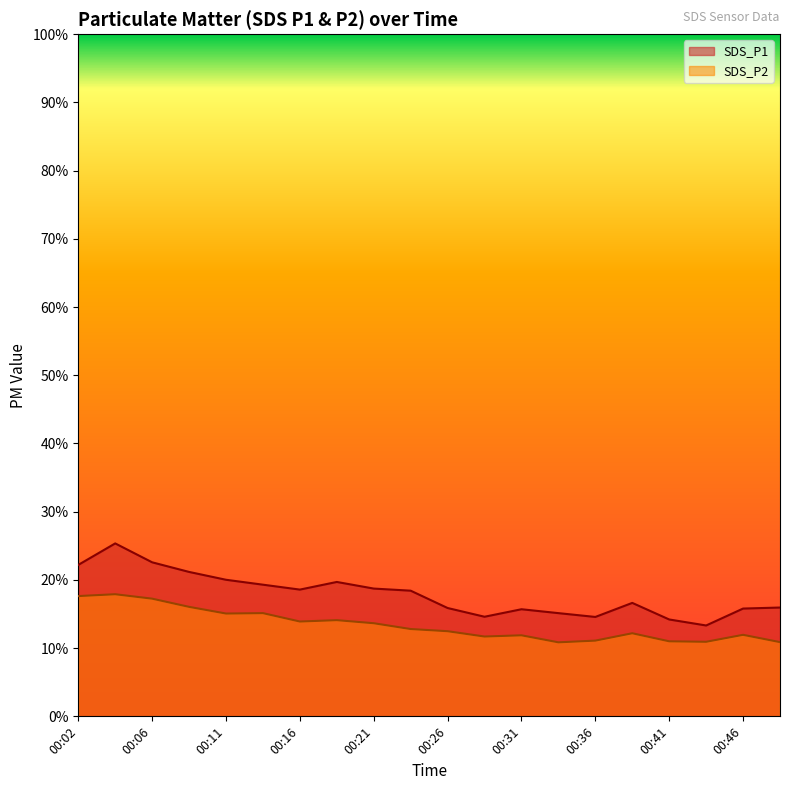

True or false: SDS_P2 and SDS_P1 cross at least once.

False